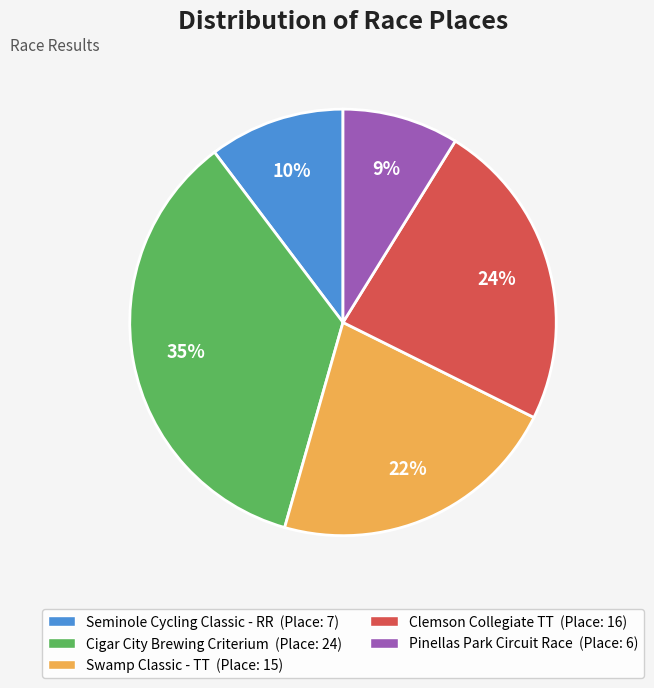

True or false: Swamp Classic - TT accounts for 31% of the total.

False